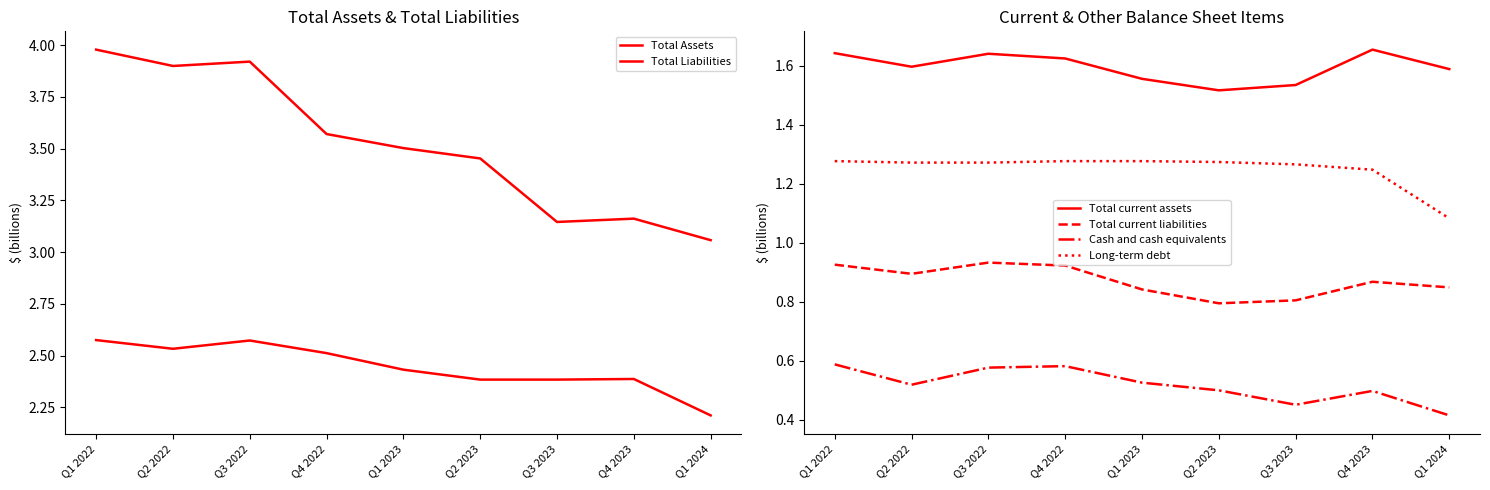

What is the label of the 6th point from the right?

Q4 2022